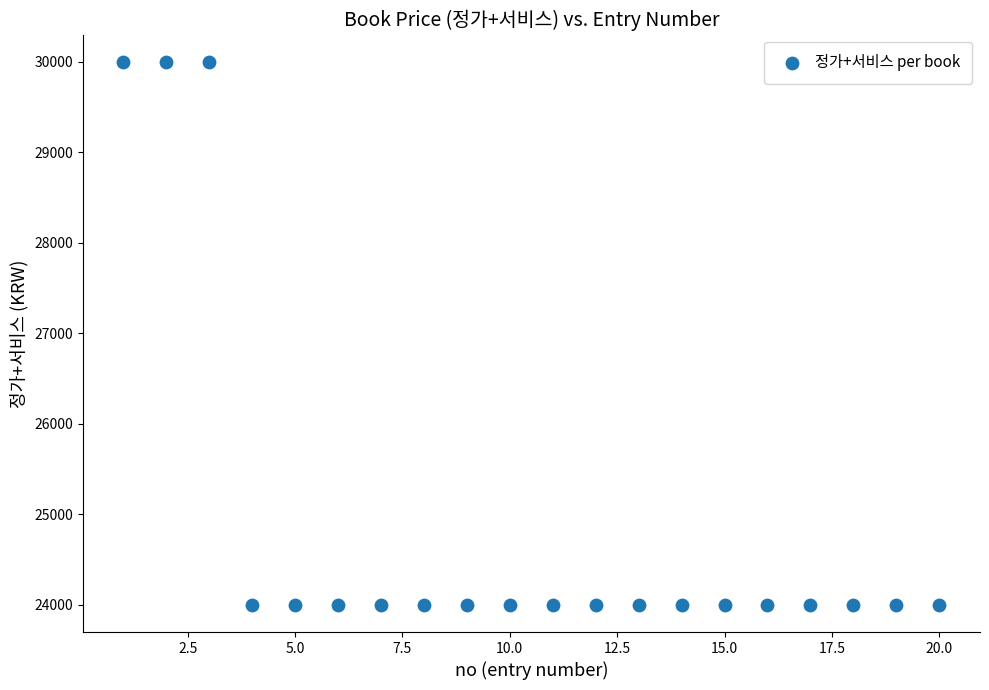

What is the range of Y values (max minus min)?

6000